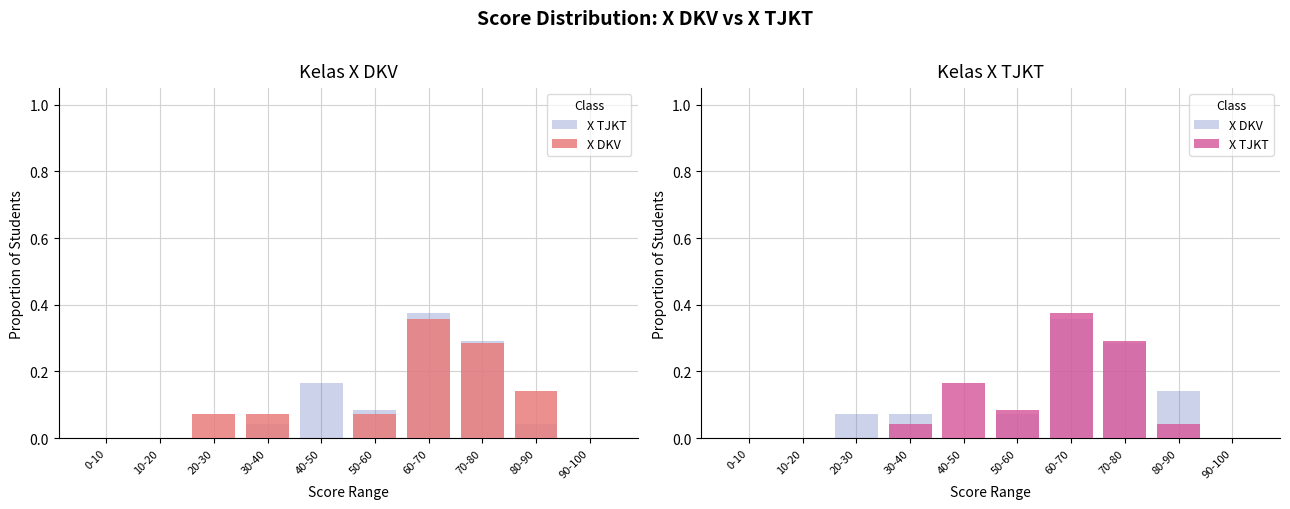

Which series changed the most between 10-20 and 50-60?

X TJKT